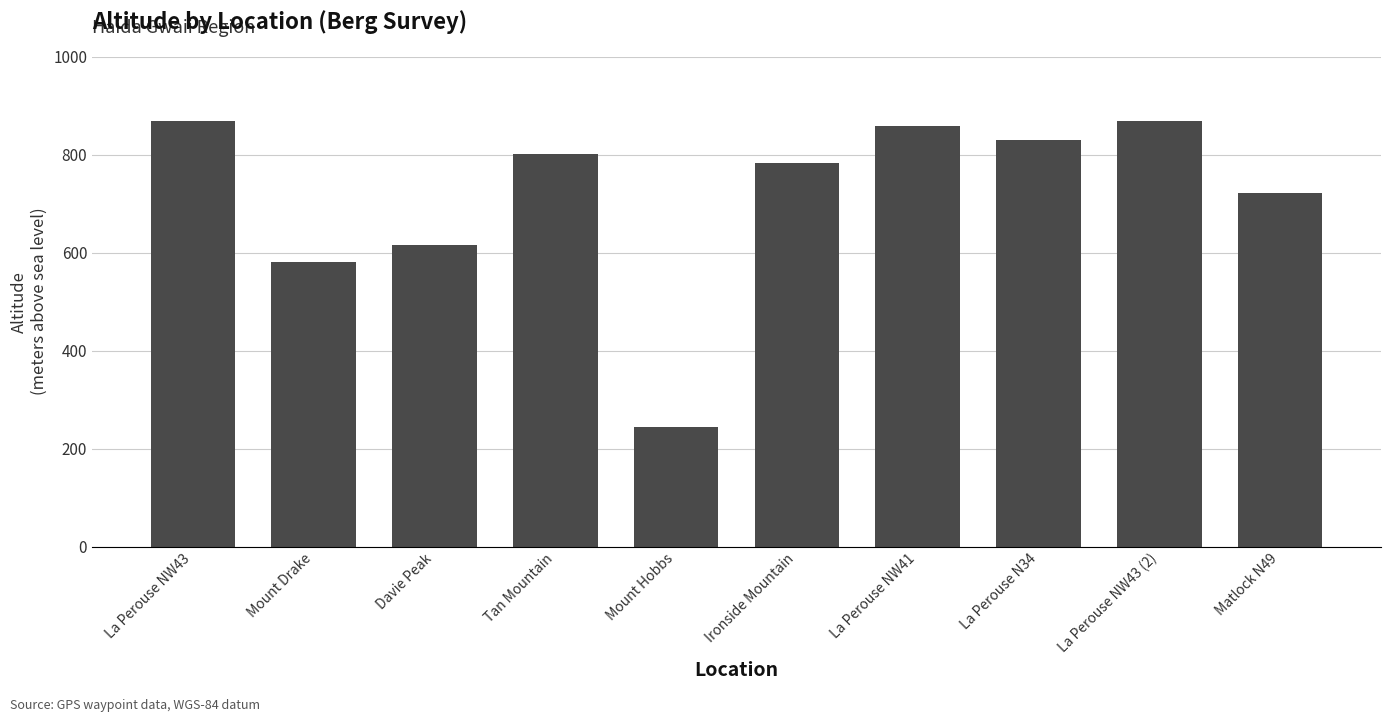

What is the ratio of the value at La Perouse NW43 to the value at Tan Mountain?

1.1